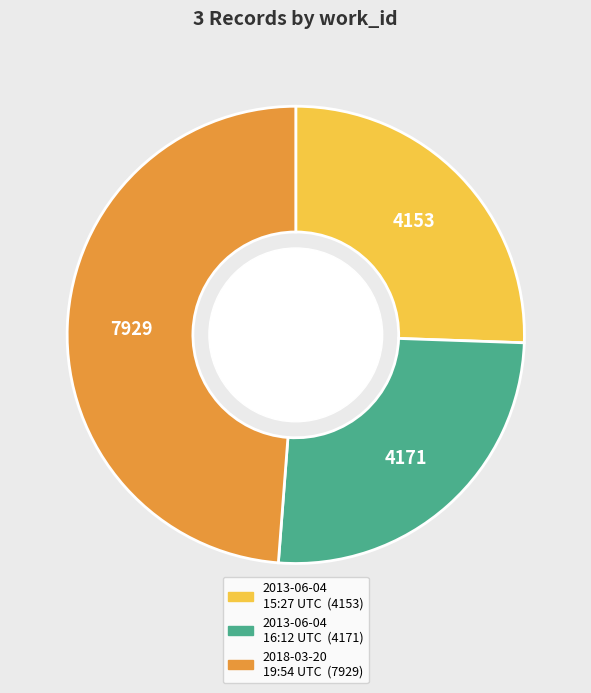

Does any single category account for the majority?

No